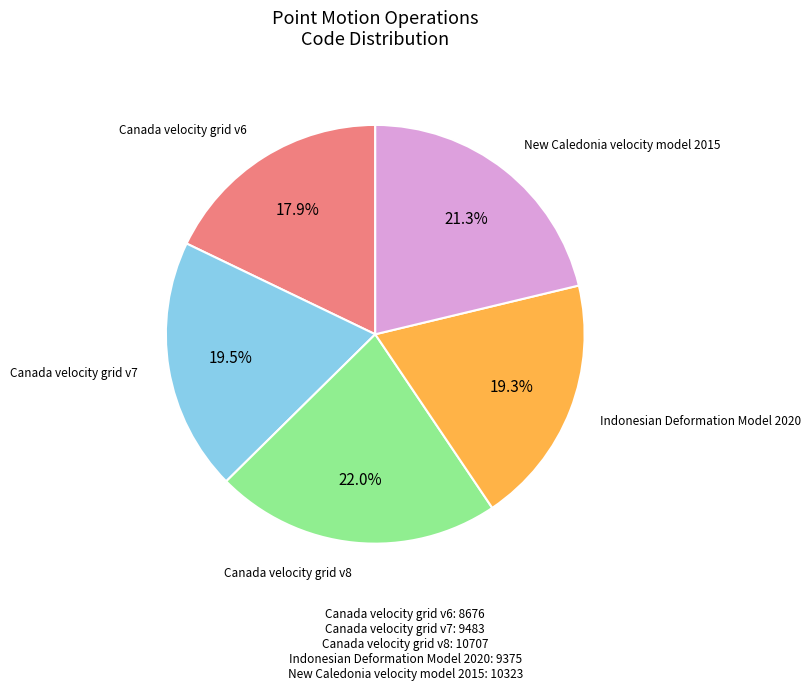

To the nearest percent, what is the difference between the largest and smallest slice percentages?

4%